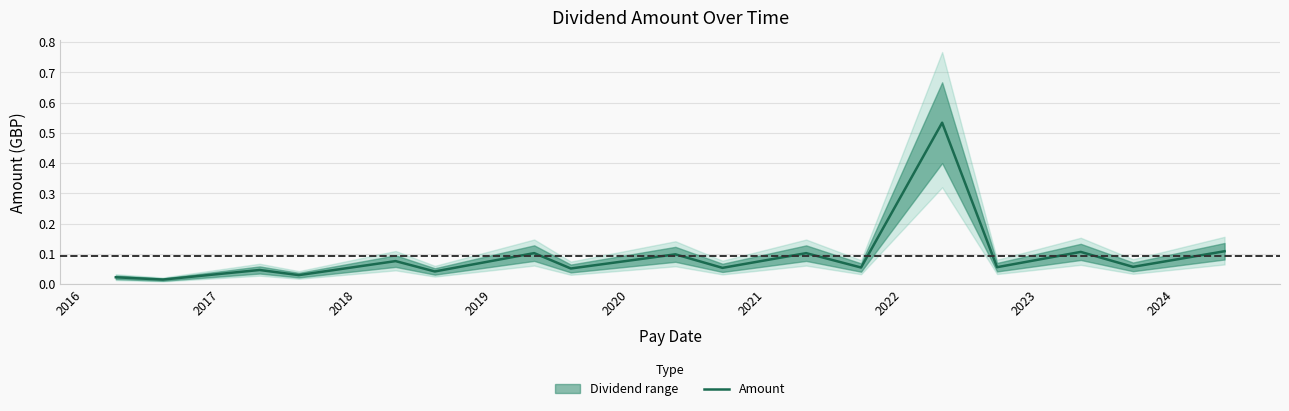

The chart shows a value of 0.0 at 16. True or false?

False